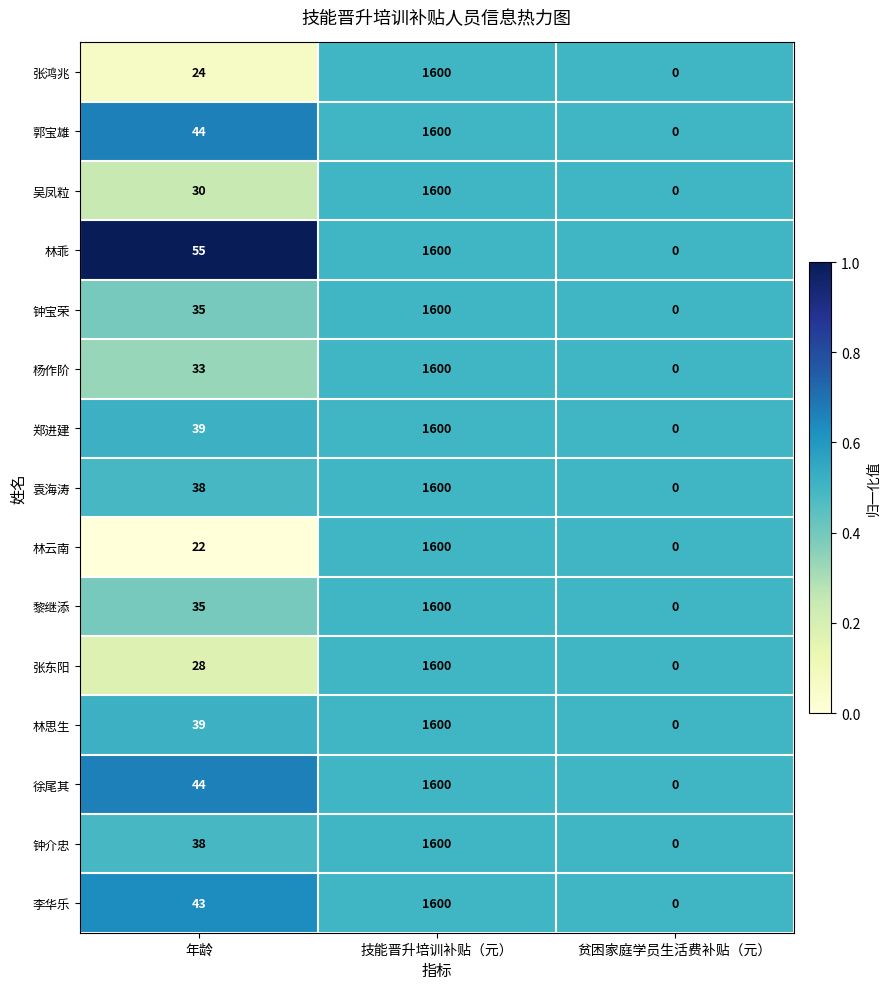

At which category is the sum across all series the highest?

技能晋升培训补贴（元）